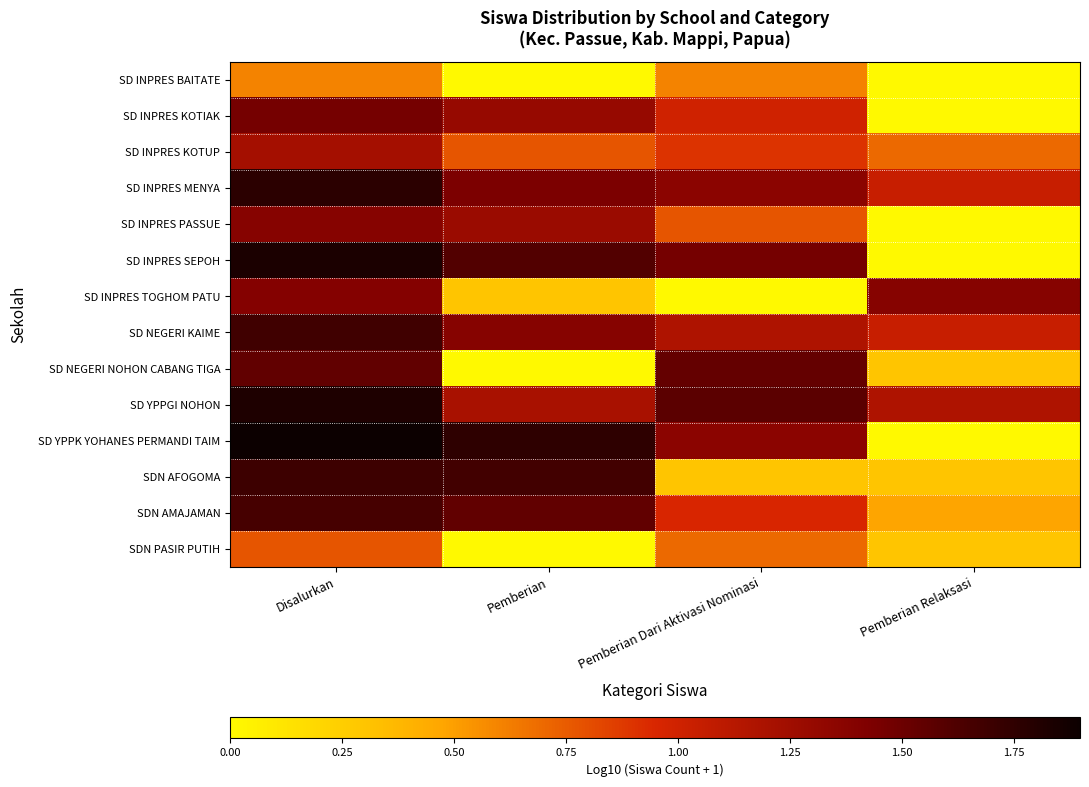

Reading right to left, list all the values displayed in this chart.

SD INPRES BAITATE: Pemberian Relaksasi=0.0	Pemberian Dari Aktivasi Nominasi=0.6	Pemberian=0.0	Disalurkan=0.6
SD INPRES KOTIAK: Pemberian Relaksasi=0.0	Pemberian Dari Aktivasi Nominasi=1.0	Pemberian=1.3	Disalurkan=1.5
SD INPRES KOTUP: Pemberian Relaksasi=0.7	Pemberian Dari Aktivasi Nominasi=0.9	Pemberian=0.8	Disalurkan=1.2
SD INPRES MENYA: Pemberian Relaksasi=1.0	Pemberian Dari Aktivasi Nominasi=1.4	Pemberian=1.4	Disalurkan=1.8
SD INPRES PASSUE: Pemberian Relaksasi=0.0	Pemberian Dari Aktivasi Nominasi=0.8	Pemberian=1.3	Disalurkan=1.4
SD INPRES SEPOH: Pemberian Relaksasi=0.0	Pemberian Dari Aktivasi Nominasi=1.5	Pemberian=1.6	Disalurkan=1.8
SD INPRES TOGHOM PATU: Pemberian Relaksasi=1.4	Pemberian Dari Aktivasi Nominasi=0.0	Pemberian=0.3	Disalurkan=1.4
SD NEGERI KAIME: Pemberian Relaksasi=1.0	Pemberian Dari Aktivasi Nominasi=1.2	Pemberian=1.4	Disalurkan=1.7
SD NEGERI NOHON CABANG TIGA: Pemberian Relaksasi=0.3	Pemberian Dari Aktivasi Nominasi=1.5	Pemberian=0.0	Disalurkan=1.5
SD YPPGI NOHON: Pemberian Relaksasi=1.2	Pemberian Dari Aktivasi Nominasi=1.6	Pemberian=1.2	Disalurkan=1.8
SD YPPK YOHANES PERMANDI TAIM: Pemberian Relaksasi=0.0	Pemberian Dari Aktivasi Nominasi=1.4	Pemberian=1.8	Disalurkan=1.9
SDN AFOGOMA: Pemberian Relaksasi=0.3	Pemberian Dari Aktivasi Nominasi=0.3	Pemberian=1.7	Disalurkan=1.7
SDN AMAJAMAN: Pemberian Relaksasi=0.5	Pemberian Dari Aktivasi Nominasi=1.0	Pemberian=1.5	Disalurkan=1.7
SDN PASIR PUTIH: Pemberian Relaksasi=0.3	Pemberian Dari Aktivasi Nominasi=0.7	Pemberian=0.0	Disalurkan=0.8